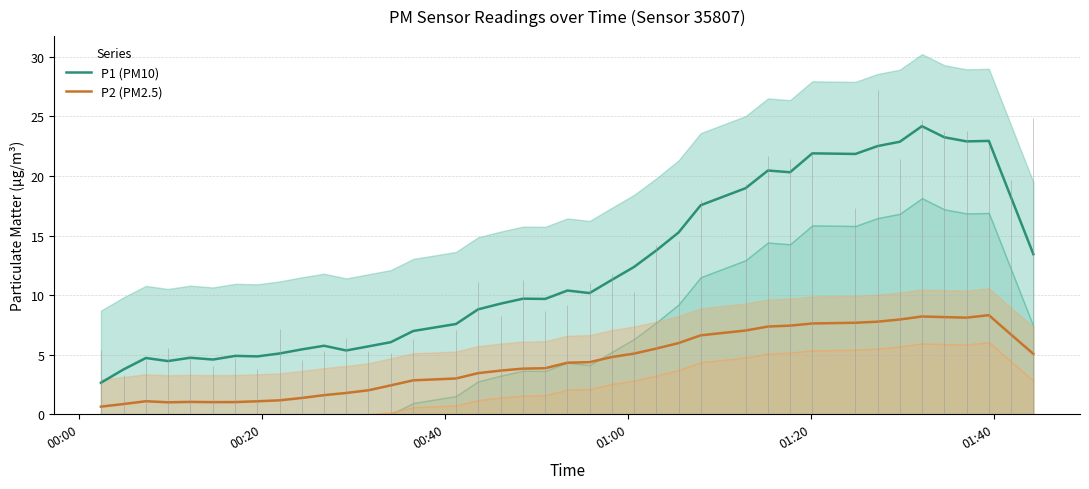

What is the highest value of the P2 (PM2.5) series?

8.3